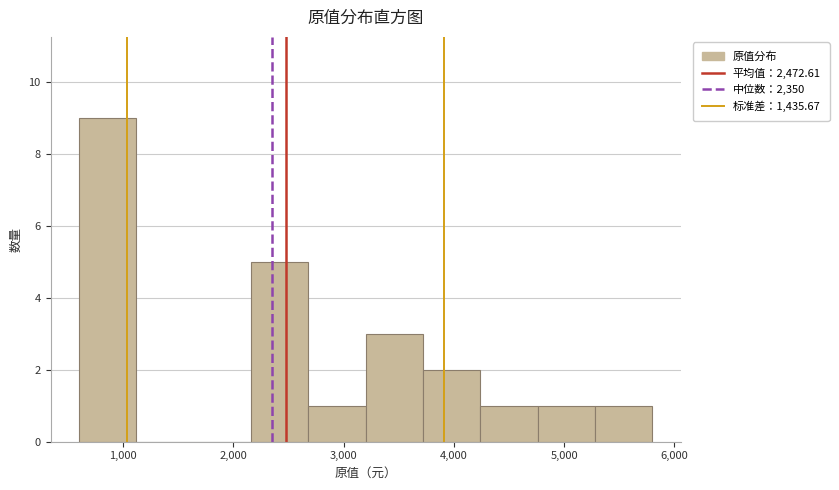

Reading left to right, transcribe this chart: for each bar, give the range it covers on the x-axis and its height. Neither the bar edges nor the heights are printed on the chart, so give them approximately, as read against the axes.

600 to 1120: 9
1120 to 1640: 0
1640 to 2160: 0
2160 to 2680: 5
2680 to 3200: 1
3200 to 3720: 3
3720 to 4240: 2
4240 to 4760: 1
4760 to 5280: 1
5280 to 5800: 1